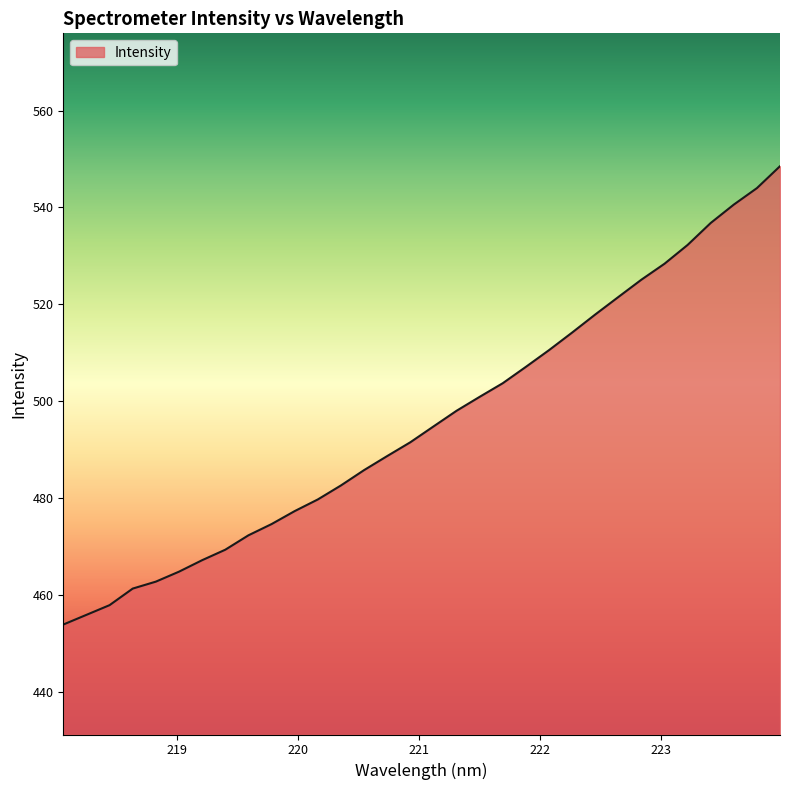

What is the minimum value shown in the chart?

453.9